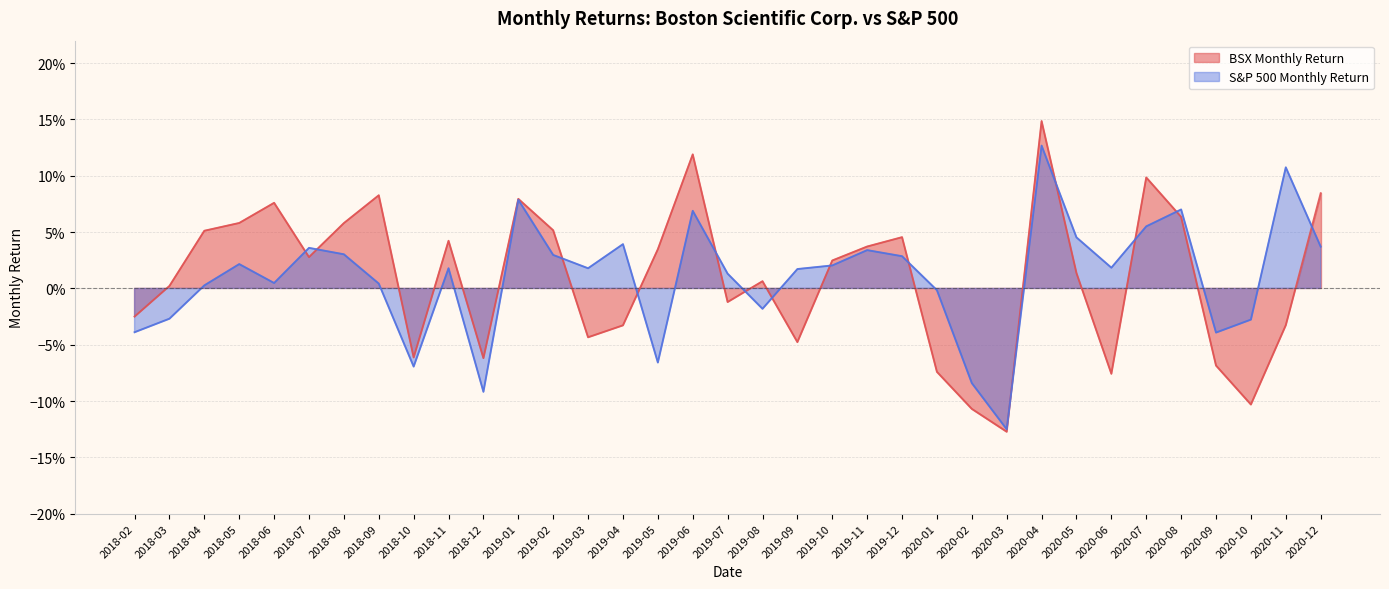

What is the total value across all series at 2018-10?

-0.1